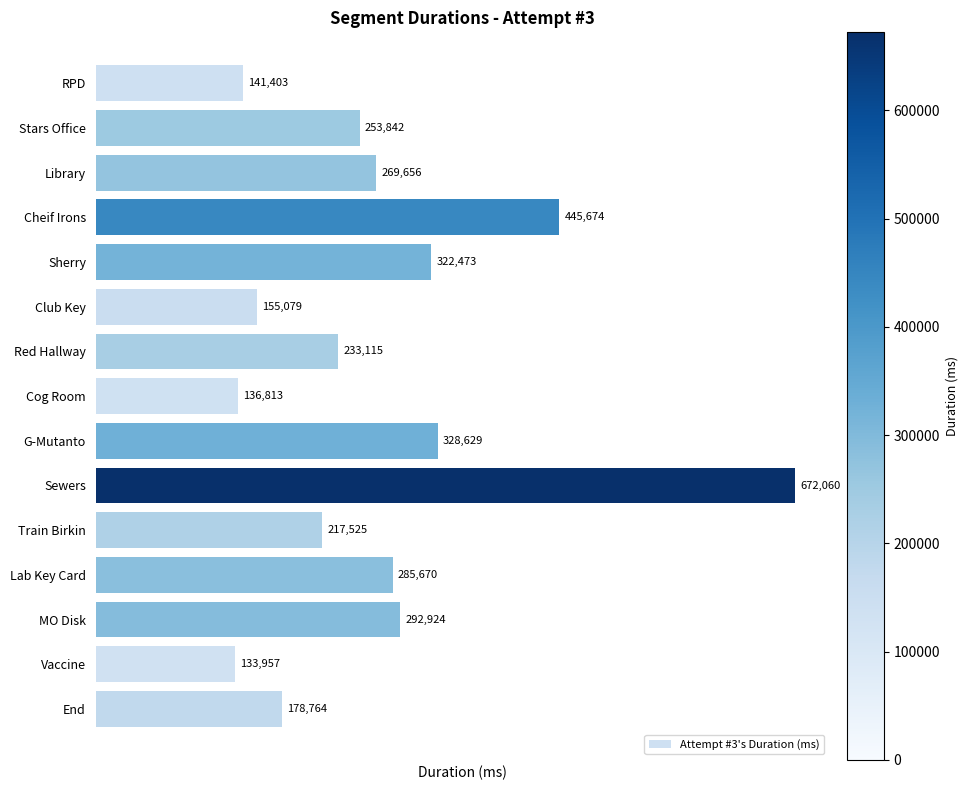

What is the difference between the second highest and second lowest values?

308861